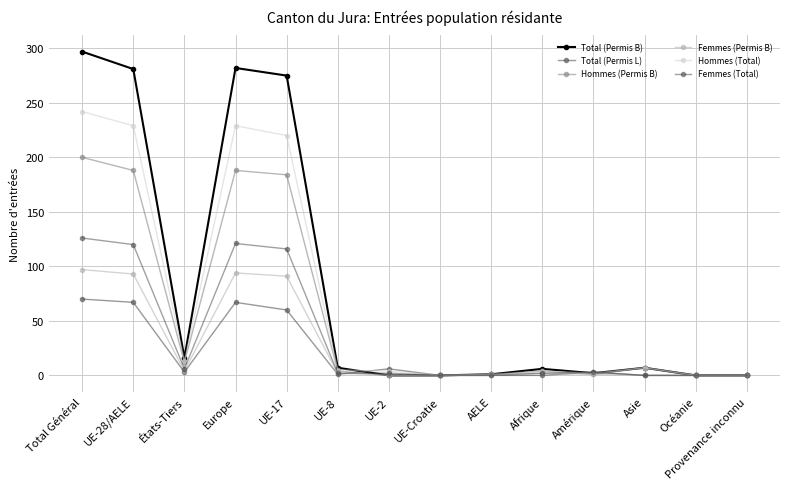

What is the total value across all series at UE-17?

946